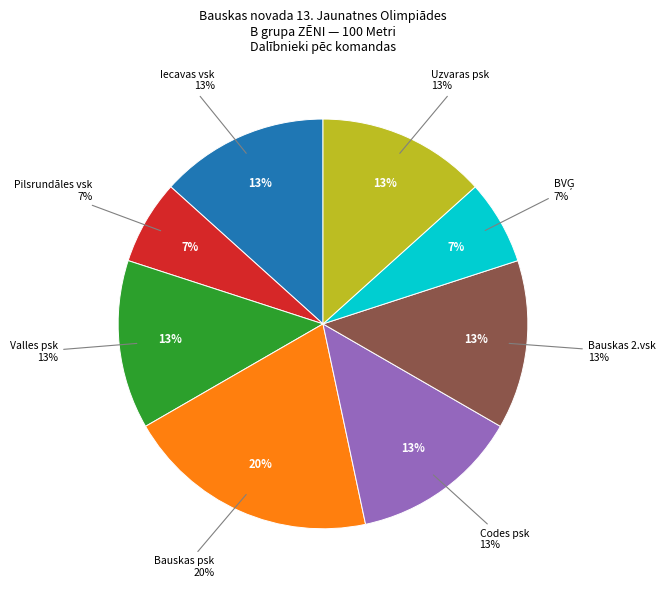

To the nearest percent, what is the average slice percentage?

12%